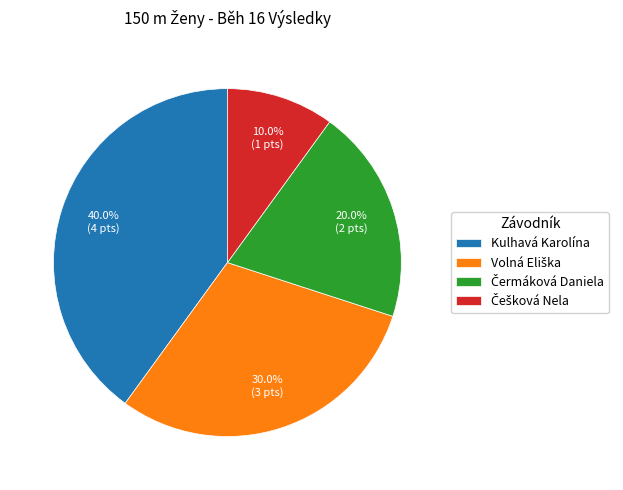

Count the number of slices in the pie.

4